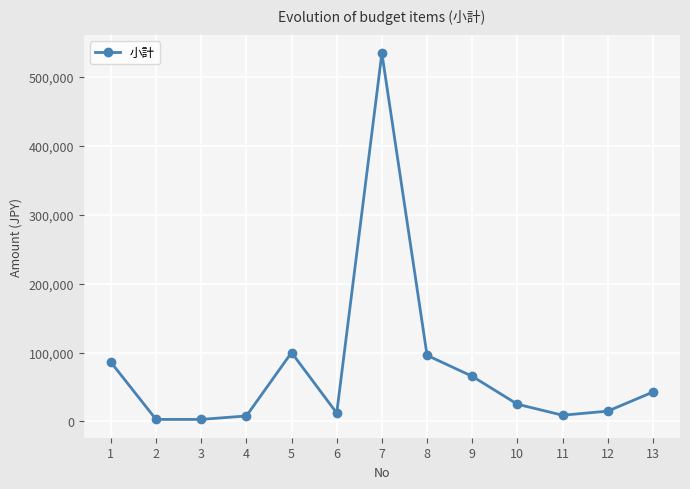

Approximately how many times larger is the value at 11 compared to 13?

0.2